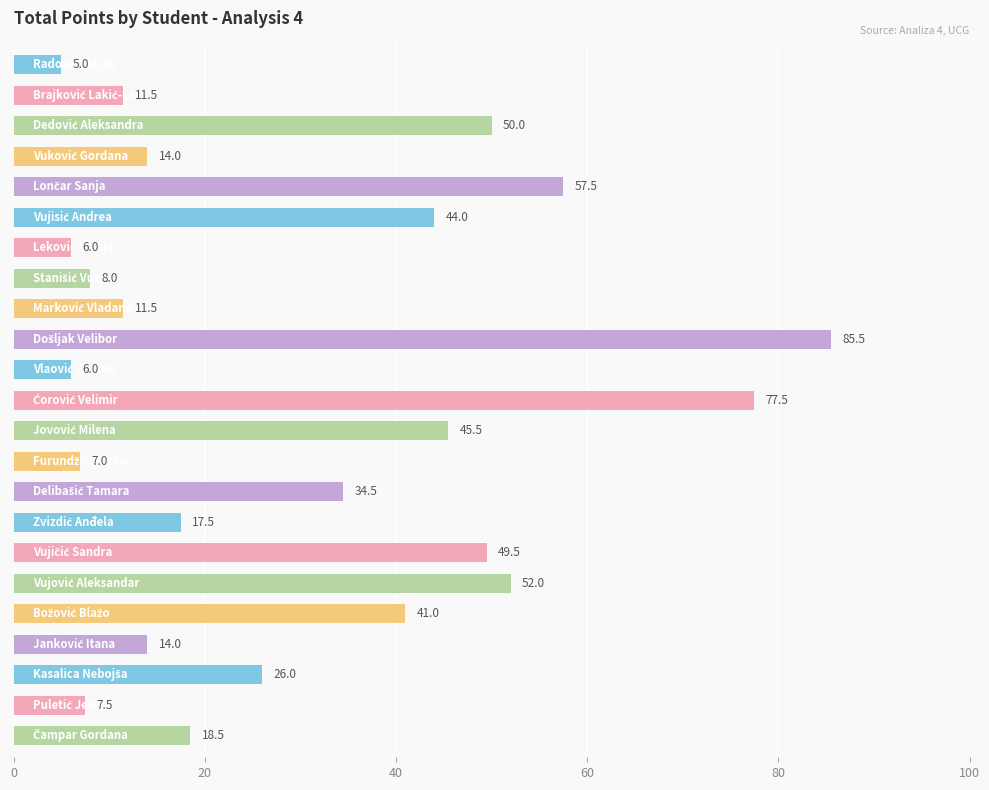

What is the smallest value displayed?

5.0